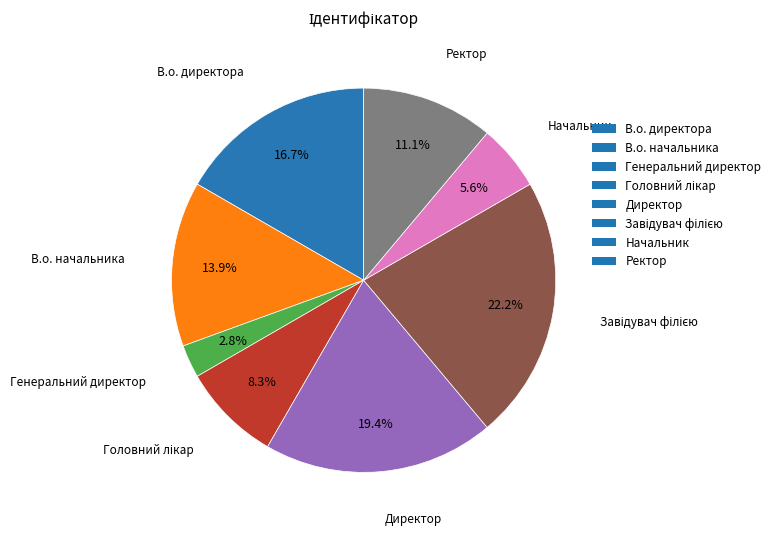

The Начальник slice represents 16% of the pie. True or false?

False